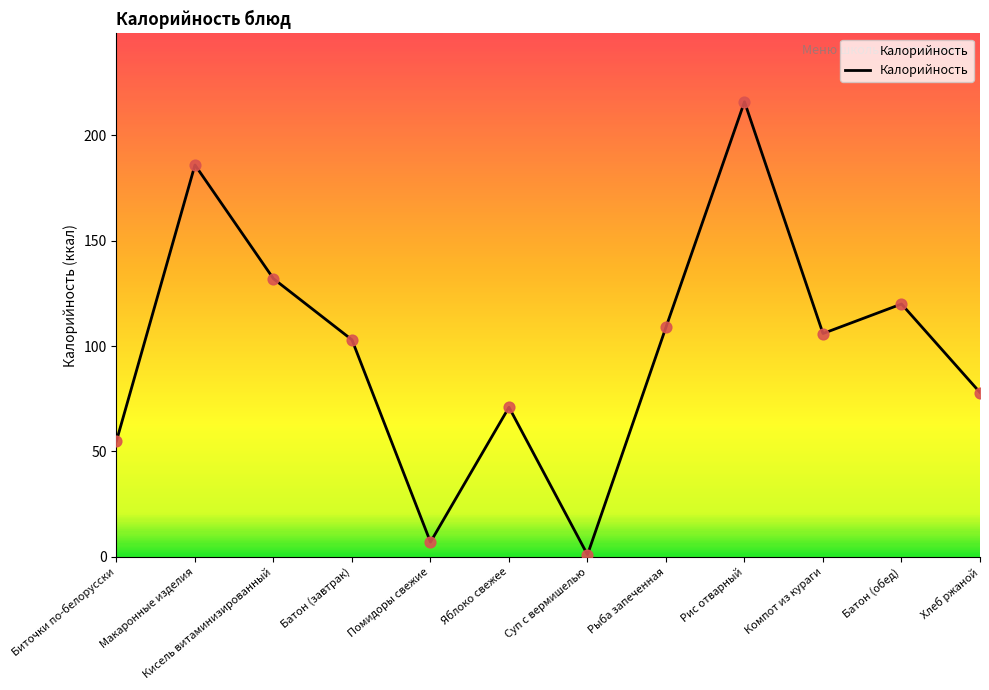

What is the change in value from Яблоко свежее to Хлеб ржаной?

+7